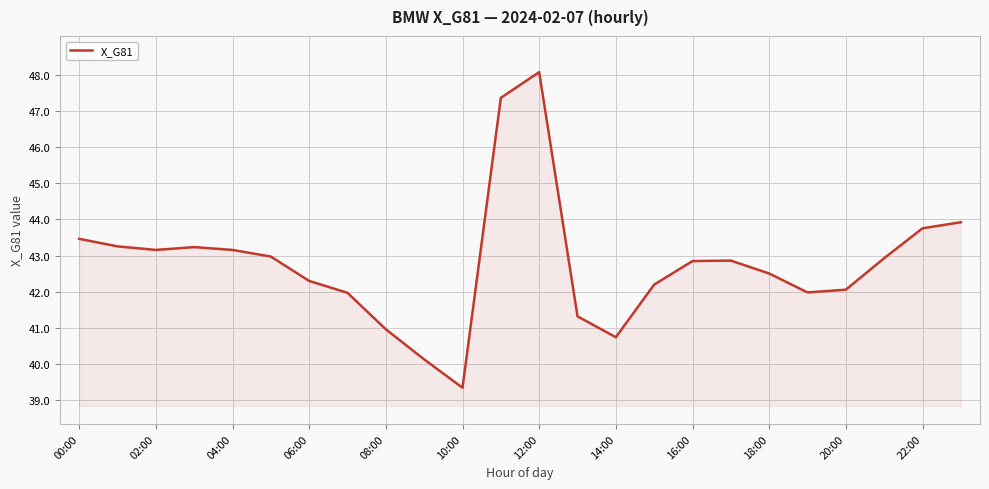

What is the greatest value displayed?

48.1